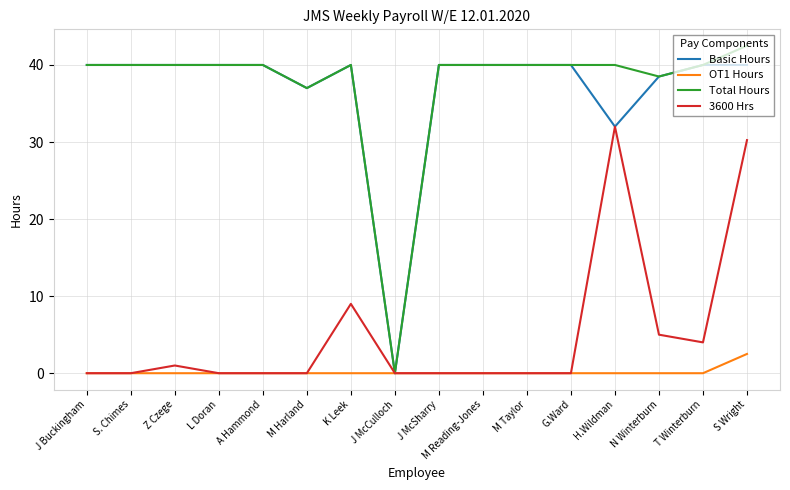

What is the greatest value displayed?

42.5